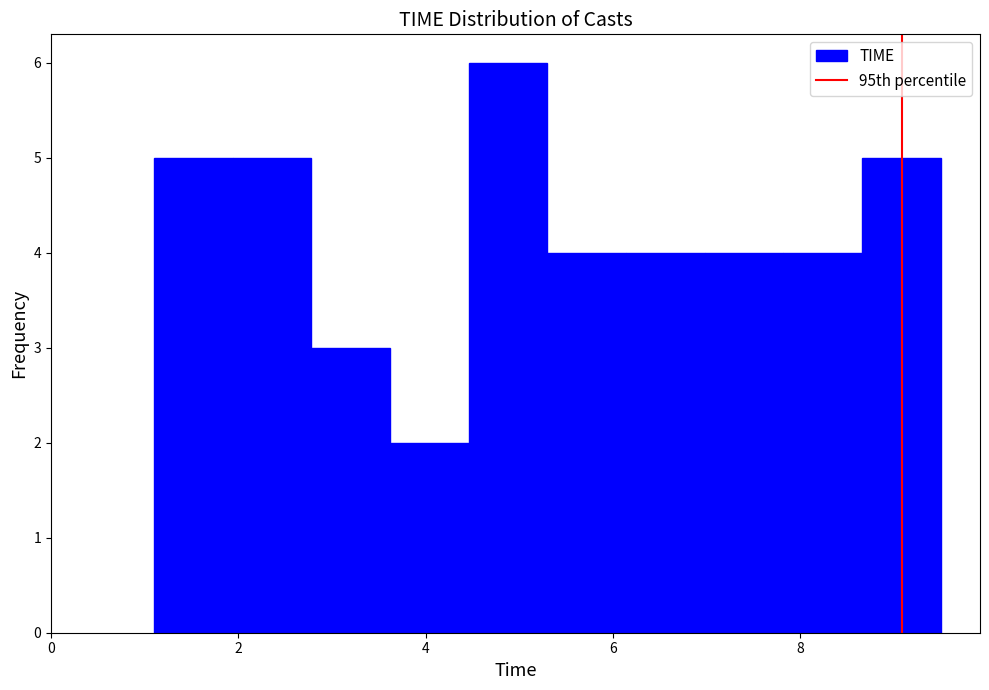

Reading left to right, transcribe this chart: for each bar, give the range it covers on the x-axis and its height. Neither the bar edges nor the heights are printed on the chart, so give them approximately, as read against the axes.

1.10 to 1.94: 5
1.94 to 2.78: 5
2.78 to 3.62: 3
3.62 to 4.46: 2
4.46 to 5.30: 6
5.30 to 6.14: 4
6.14 to 6.98: 4
6.98 to 7.82: 4
7.82 to 8.66: 4
8.66 to 9.50: 5